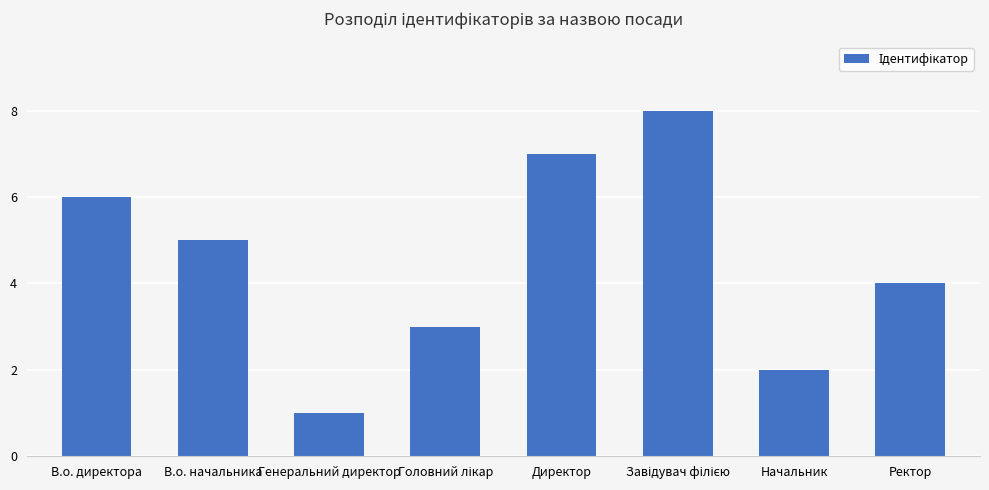

What is the greatest value displayed?

8